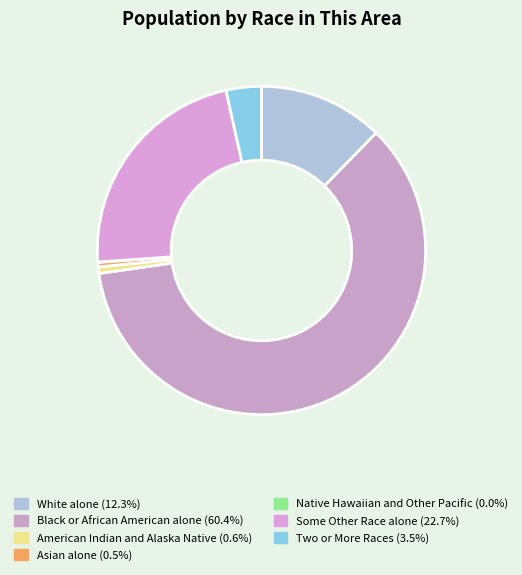

Is it true that Native Hawaiian and Other Pacific is 8% of the pie?

False